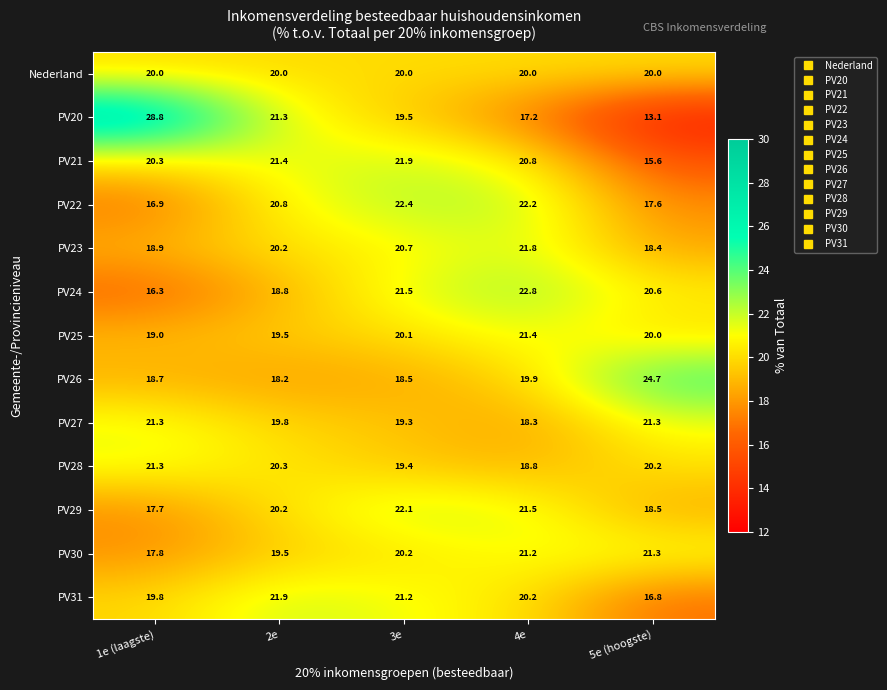

At which category is the sum across all series the highest?

3e